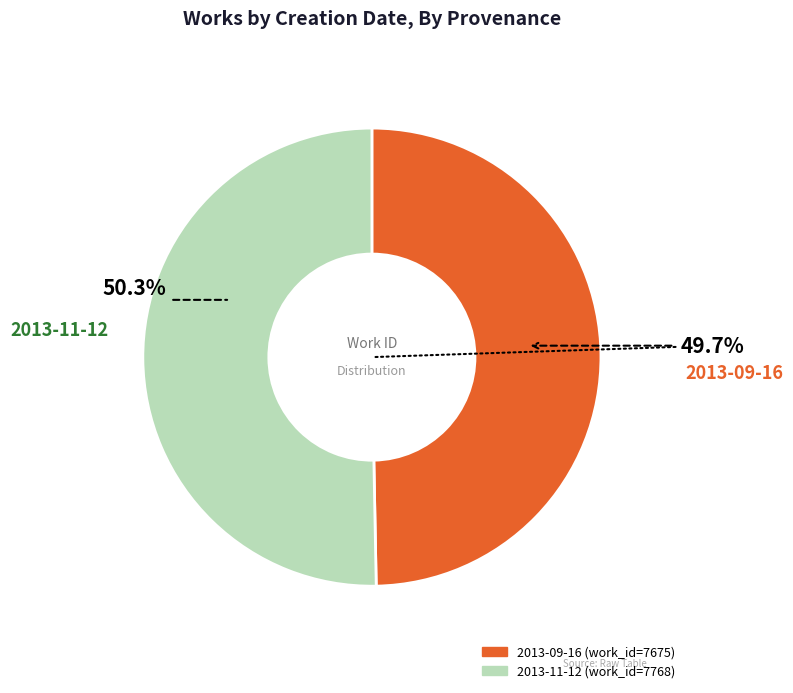

What is the ratio of the value at 2013-09-16 to the value at 2013-11-12?

1.0